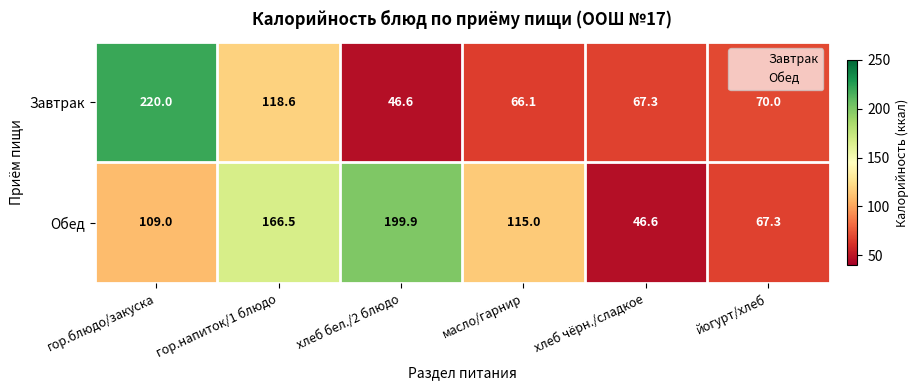

What is the sum of all Завтрак values?

588.6